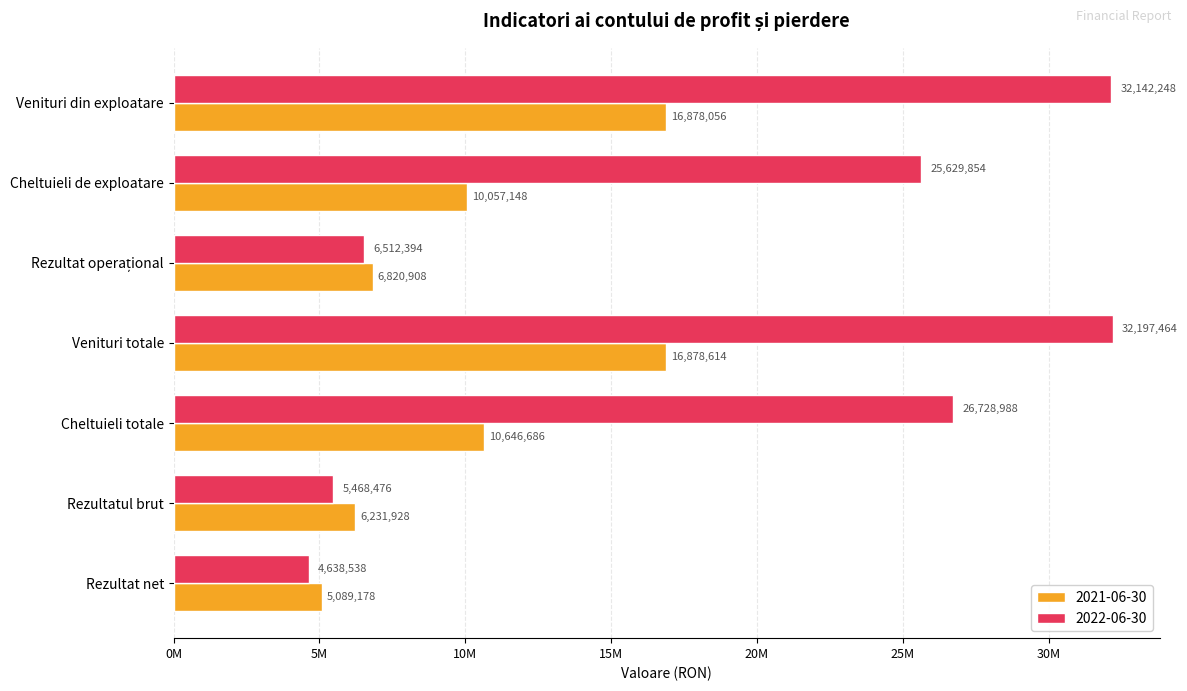

What are all the series names shown in the legend?

2021-06-30, 2022-06-30